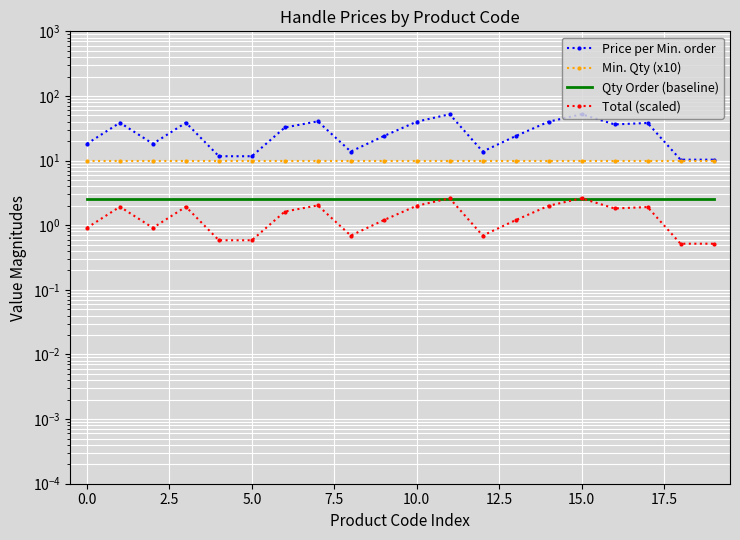

Rank the series at 0.0 from highest to lowest value.

Price per Min. order, Min. Qty (x10), Qty Order (baseline), Total (scaled)